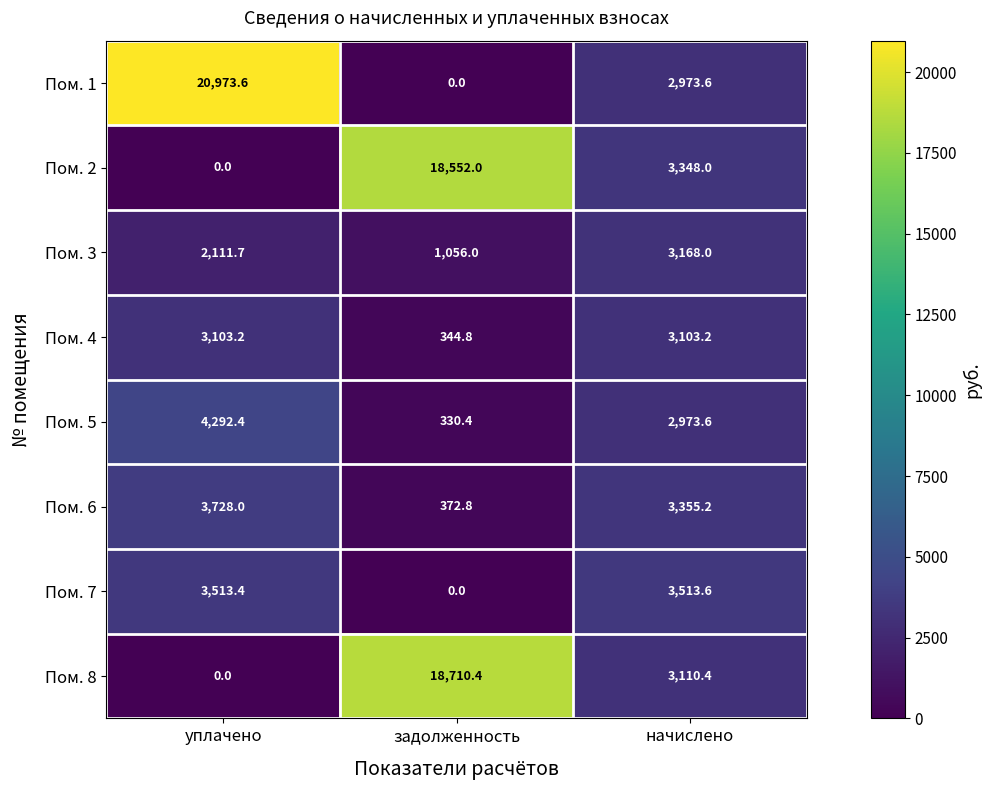

Which category has the highest value in the Пом. 2 series?

задолженность